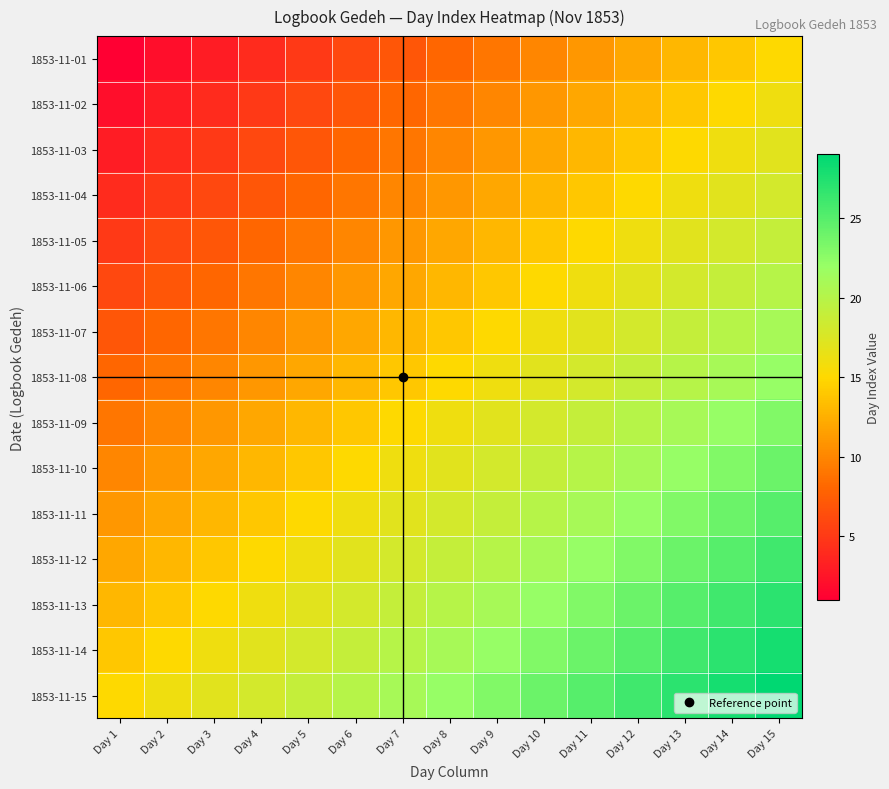

Reading left to right, list all the values displayed in this chart.

1853-11-01: Day 1=1	Day 2=2	Day 3=3	Day 4=4	Day 5=5	Day 6=6	Day 7=7	Day 8=8	Day 9=9	Day 10=10	Day 11=11	Day 12=12	Day 13=13	Day 14=14	Day 15=15
1853-11-02: Day 1=2	Day 2=3	Day 3=4	Day 4=5	Day 5=6	Day 6=7	Day 7=8	Day 8=9	Day 9=10	Day 10=11	Day 11=12	Day 12=13	Day 13=14	Day 14=15	Day 15=16
1853-11-03: Day 1=3	Day 2=4	Day 3=5	Day 4=6	Day 5=7	Day 6=8	Day 7=9	Day 8=10	Day 9=11	Day 10=12	Day 11=13	Day 12=14	Day 13=15	Day 14=16	Day 15=17
1853-11-04: Day 1=4	Day 2=5	Day 3=6	Day 4=7	Day 5=8	Day 6=9	Day 7=10	Day 8=11	Day 9=12	Day 10=13	Day 11=14	Day 12=15	Day 13=16	Day 14=17	Day 15=18
1853-11-05: Day 1=5	Day 2=6	Day 3=7	Day 4=8	Day 5=9	Day 6=10	Day 7=11	Day 8=12	Day 9=13	Day 10=14	Day 11=15	Day 12=16	Day 13=17	Day 14=18	Day 15=19
1853-11-06: Day 1=6	Day 2=7	Day 3=8	Day 4=9	Day 5=10	Day 6=11	Day 7=12	Day 8=13	Day 9=14	Day 10=15	Day 11=16	Day 12=17	Day 13=18	Day 14=19	Day 15=20
1853-11-07: Day 1=7	Day 2=8	Day 3=9	Day 4=10	Day 5=11	Day 6=12	Day 7=13	Day 8=14	Day 9=15	Day 10=16	Day 11=17	Day 12=18	Day 13=19	Day 14=20	Day 15=21
1853-11-08: Day 1=8	Day 2=9	Day 3=10	Day 4=11	Day 5=12	Day 6=13	Day 7=14	Day 8=15	Day 9=16	Day 10=17	Day 11=18	Day 12=19	Day 13=20	Day 14=21	Day 15=22
1853-11-09: Day 1=9	Day 2=10	Day 3=11	Day 4=12	Day 5=13	Day 6=14	Day 7=15	Day 8=16	Day 9=17	Day 10=18	Day 11=19	Day 12=20	Day 13=21	Day 14=22	Day 15=23
1853-11-10: Day 1=10	Day 2=11	Day 3=12	Day 4=13	Day 5=14	Day 6=15	Day 7=16	Day 8=17	Day 9=18	Day 10=19	Day 11=20	Day 12=21	Day 13=22	Day 14=23	Day 15=24
1853-11-11: Day 1=11	Day 2=12	Day 3=13	Day 4=14	Day 5=15	Day 6=16	Day 7=17	Day 8=18	Day 9=19	Day 10=20	Day 11=21	Day 12=22	Day 13=23	Day 14=24	Day 15=25
1853-11-12: Day 1=12	Day 2=13	Day 3=14	Day 4=15	Day 5=16	Day 6=17	Day 7=18	Day 8=19	Day 9=20	Day 10=21	Day 11=22	Day 12=23	Day 13=24	Day 14=25	Day 15=26
1853-11-13: Day 1=13	Day 2=14	Day 3=15	Day 4=16	Day 5=17	Day 6=18	Day 7=19	Day 8=20	Day 9=21	Day 10=22	Day 11=23	Day 12=24	Day 13=25	Day 14=26	Day 15=27
1853-11-14: Day 1=14	Day 2=15	Day 3=16	Day 4=17	Day 5=18	Day 6=19	Day 7=20	Day 8=21	Day 9=22	Day 10=23	Day 11=24	Day 12=25	Day 13=26	Day 14=27	Day 15=28
1853-11-15: Day 1=15	Day 2=16	Day 3=17	Day 4=18	Day 5=19	Day 6=20	Day 7=21	Day 8=22	Day 9=23	Day 10=24	Day 11=25	Day 12=26	Day 13=27	Day 14=28	Day 15=29